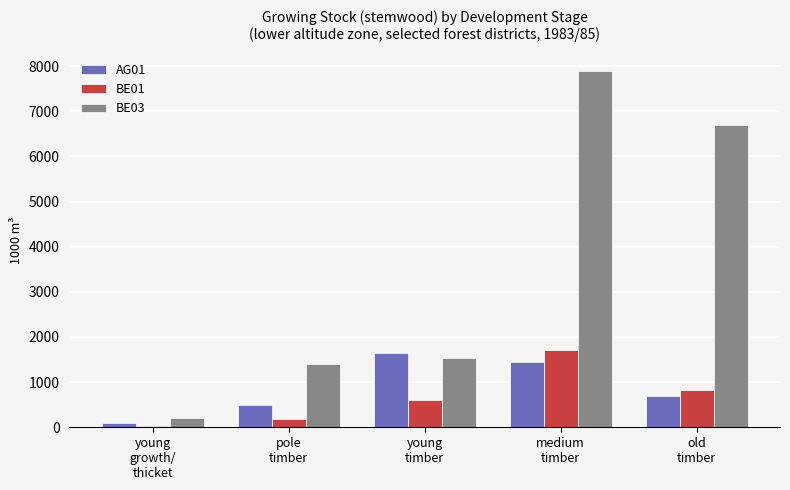

Count the number of data series in this chart.

3